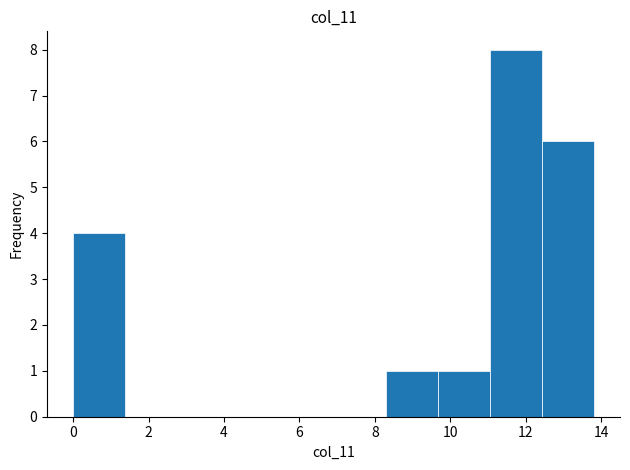

How tall is the bar that spans 12.4 to 13.8 on the x-axis? Neither the bar edges nor the heights are printed on the chart, so give them approximately, as read against the axes.

6